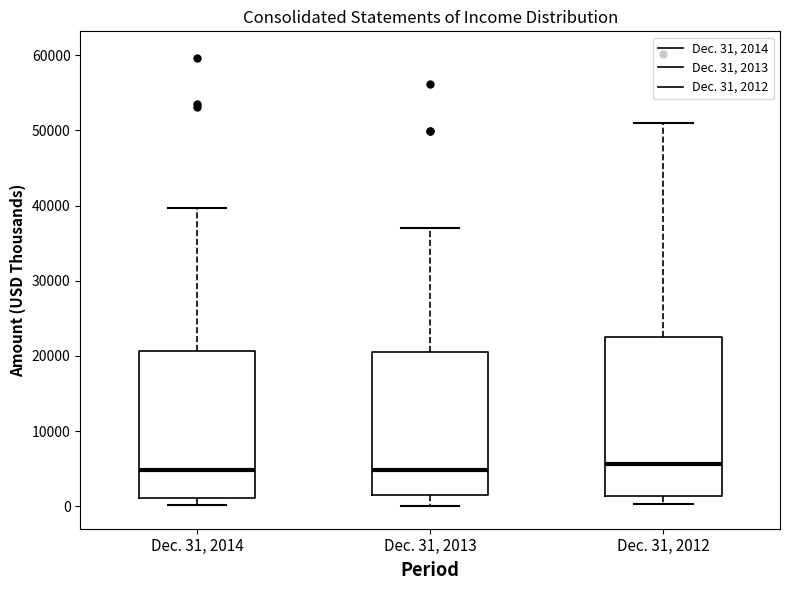

Which box is the tallest, from its lower edge to its upper edge?

Dec. 31, 2012